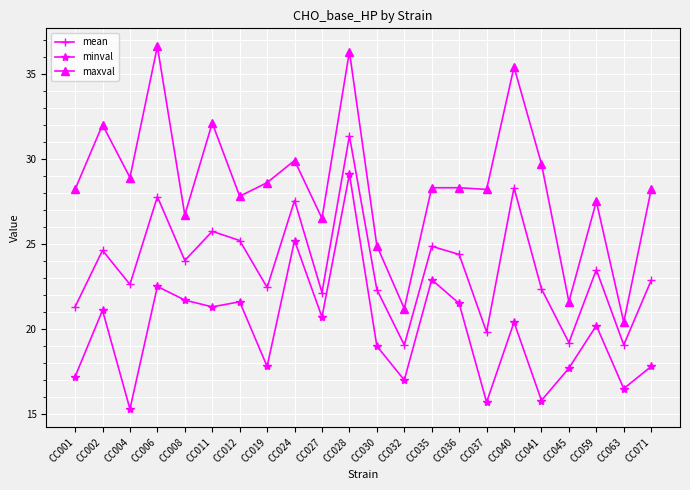

How many values in the minval series are below 20?

10